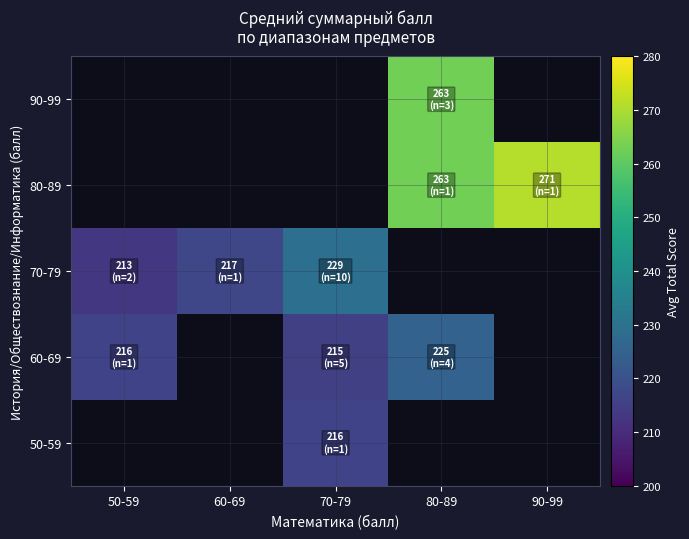

List the series in order of their overall mean, highest first.

50-59, 60-69, 70-79, 80-89, 90-99